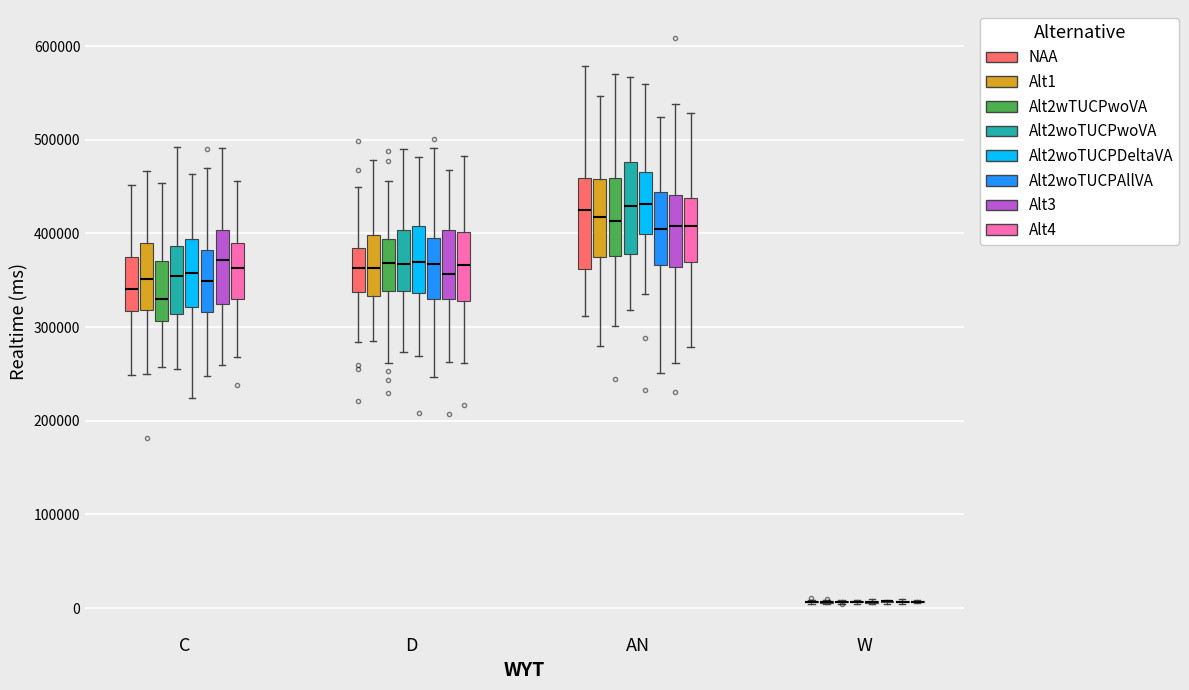

Where does the lower whisker of the box for C (Alt2woTUCPAllVA) end on the y-axis? The values are not printed on the chart, so give them approximately, as read against the axis.

250000